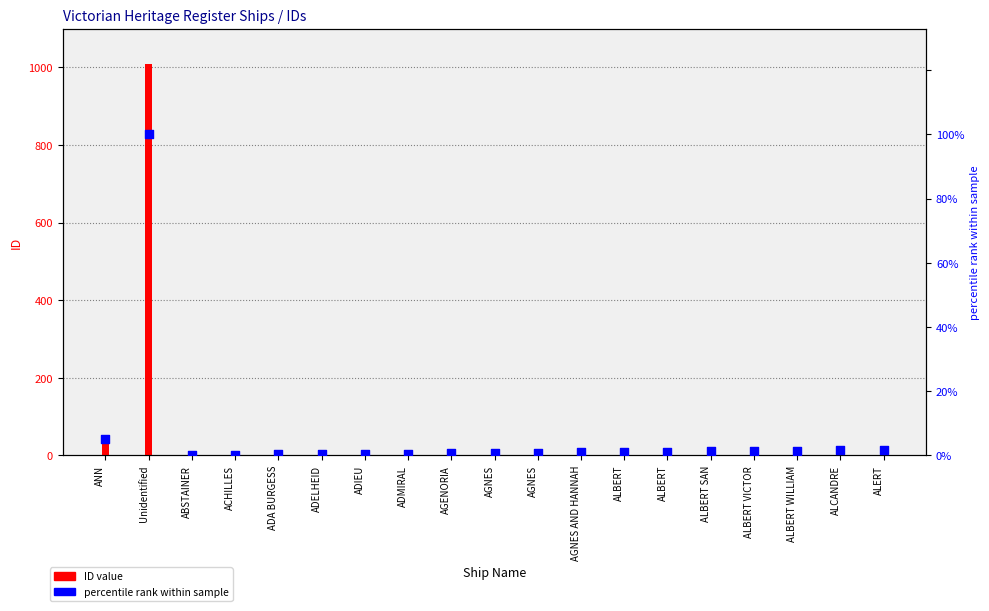

Which series reaches the maximum Y coordinate?

ID value